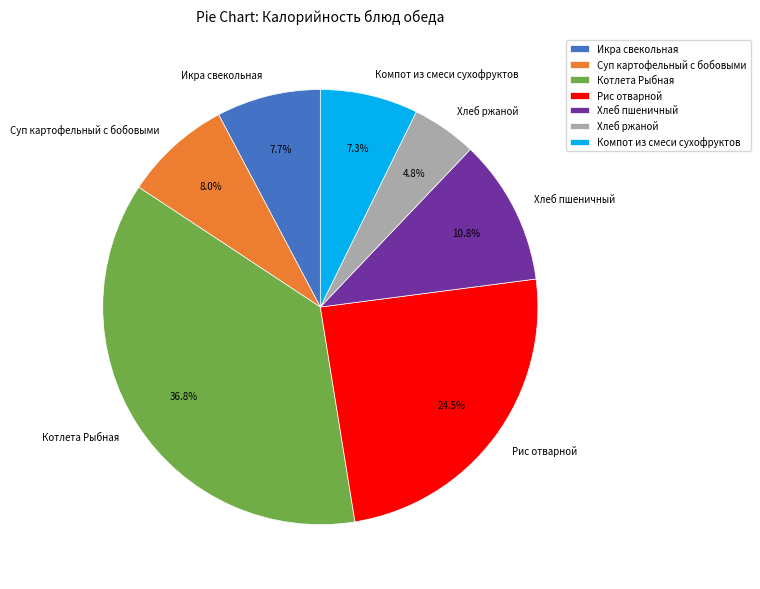

What is the smallest slice in the pie chart?

Хлеб ржаной